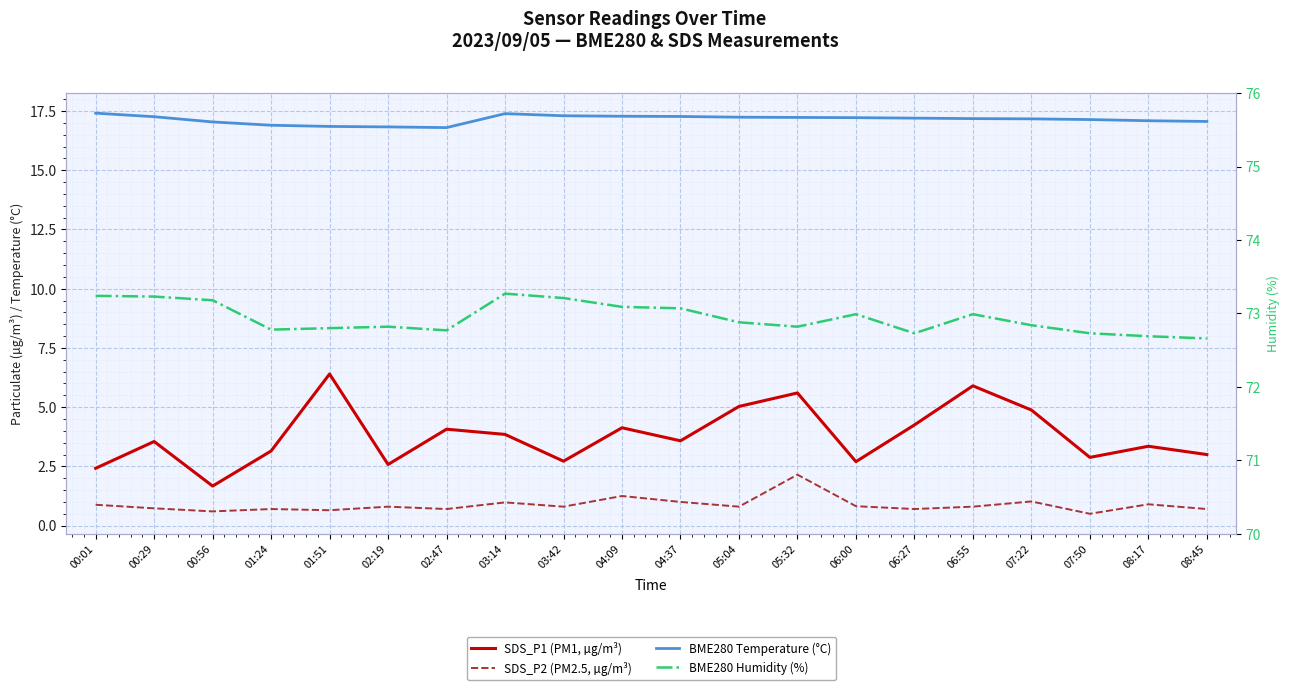

True or false: BME280 Temperature (°C) and BME280 Humidity (%) intersect in this chart.

False